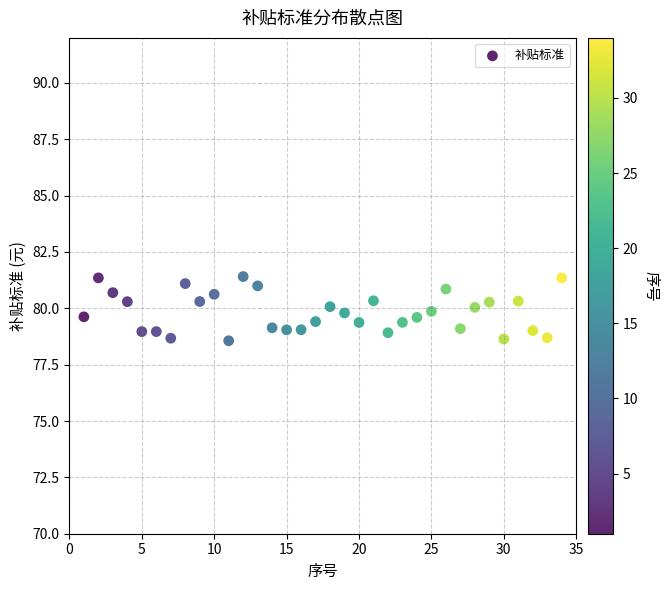

What is the range of Y values (max minus min)?

2.8